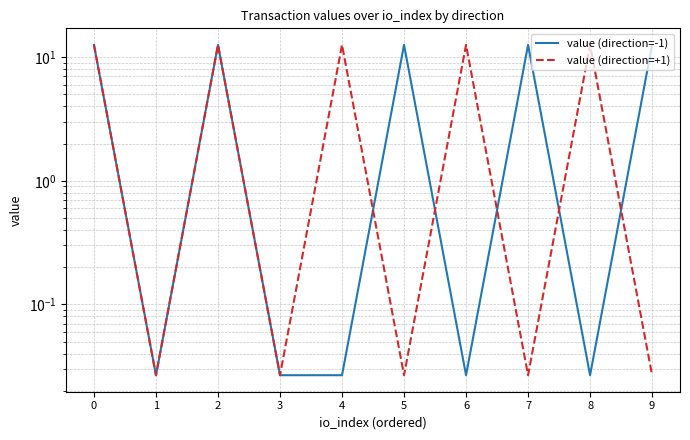

What is the sum of all value (direction=+1) values?

63.0